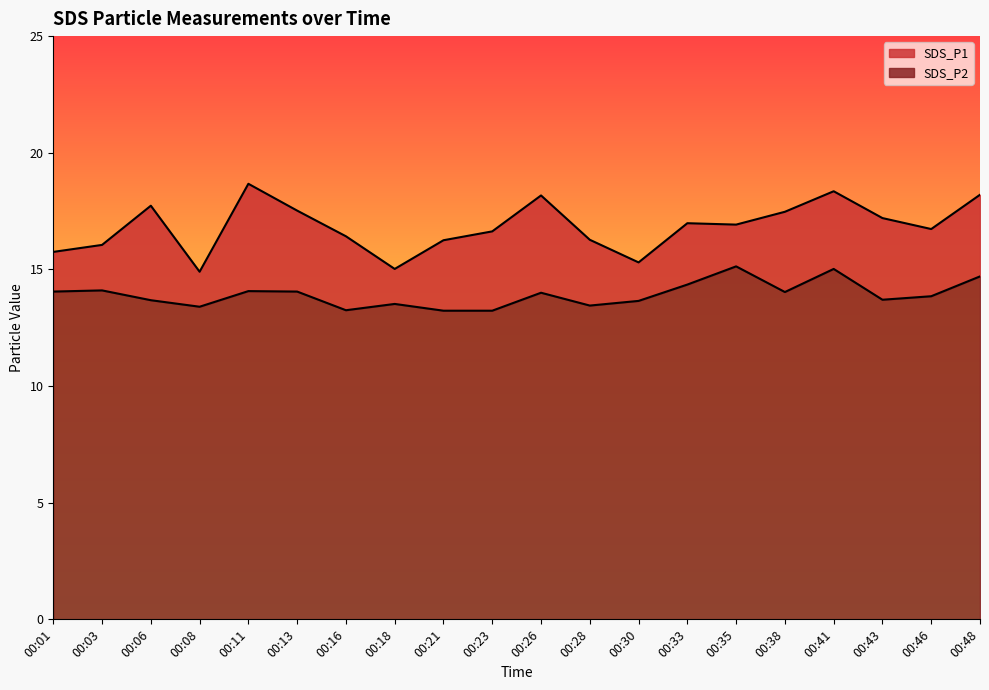

How many lines are shown in the chart?

2